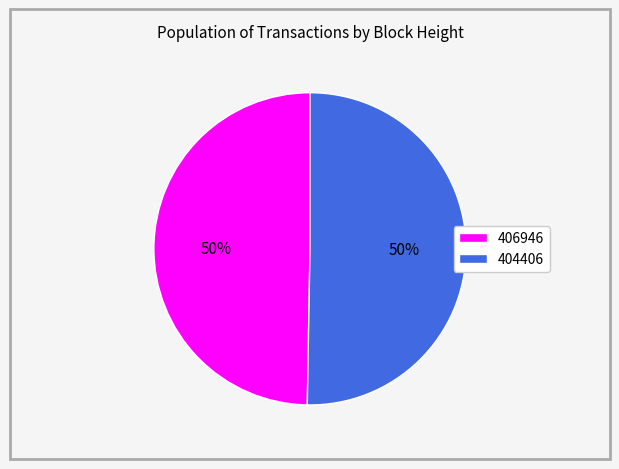

To the nearest percent, what is the average slice percentage?

50%